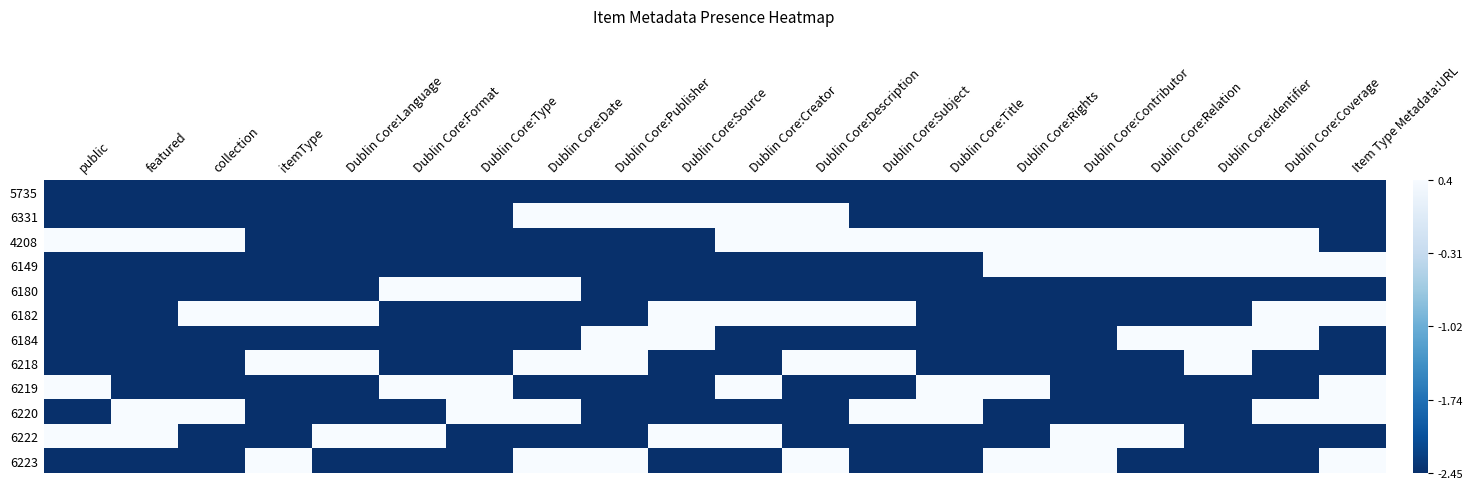

Reading left to right, list all the values displayed in this chart.

5735: public=-2.5	featured=-2.5	collection=-2.5	itemType=-2.5	Dublin Core:Language=-2.5	Dublin Core:Format=-2.5	Dublin Core:Type=-2.5	Dublin Core:Date=-2.5	Dublin Core:Publisher=-2.5	Dublin Core:Source=-2.5	Dublin Core:Creator=-2.5	Dublin Core:Description=-2.5	Dublin Core:Subject=-2.5	Dublin Core:Title=-2.5	Dublin Core:Rights=-2.5	Dublin Core:Contributor=-2.5	Dublin Core:Relation=-2.5	Dublin Core:Identifier=-2.5	Dublin Core:Coverage=-2.5	Item Type Metadata:URL=-2.5
6331: public=-2.5	featured=-2.5	collection=-2.5	itemType=-2.5	Dublin Core:Language=-2.5	Dublin Core:Format=-2.5	Dublin Core:Type=-2.5	Dublin Core:Date=0.4	Dublin Core:Publisher=0.4	Dublin Core:Source=0.4	Dublin Core:Creator=0.4	Dublin Core:Description=0.4	Dublin Core:Subject=-2.5	Dublin Core:Title=-2.5	Dublin Core:Rights=-2.5	Dublin Core:Contributor=-2.5	Dublin Core:Relation=-2.5	Dublin Core:Identifier=-2.5	Dublin Core:Coverage=-2.5	Item Type Metadata:URL=-2.5
4208: public=0.4	featured=0.4	collection=0.4	itemType=-2.5	Dublin Core:Language=-2.5	Dublin Core:Format=-2.5	Dublin Core:Type=-2.5	Dublin Core:Date=-2.5	Dublin Core:Publisher=-2.5	Dublin Core:Source=-2.5	Dublin Core:Creator=0.4	Dublin Core:Description=0.4	Dublin Core:Subject=0.4	Dublin Core:Title=0.4	Dublin Core:Rights=0.4	Dublin Core:Contributor=0.4	Dublin Core:Relation=0.4	Dublin Core:Identifier=0.4	Dublin Core:Coverage=0.4	Item Type Metadata:URL=-2.5
6149: public=-2.5	featured=-2.5	collection=-2.5	itemType=-2.5	Dublin Core:Language=-2.5	Dublin Core:Format=-2.5	Dublin Core:Type=-2.5	Dublin Core:Date=-2.5	Dublin Core:Publisher=-2.5	Dublin Core:Source=-2.5	Dublin Core:Creator=-2.5	Dublin Core:Description=-2.5	Dublin Core:Subject=-2.5	Dublin Core:Title=-2.5	Dublin Core:Rights=0.4	Dublin Core:Contributor=0.4	Dublin Core:Relation=0.4	Dublin Core:Identifier=0.4	Dublin Core:Coverage=0.4	Item Type Metadata:URL=0.4
6180: public=-2.5	featured=-2.5	collection=-2.5	itemType=-2.5	Dublin Core:Language=-2.5	Dublin Core:Format=0.4	Dublin Core:Type=0.4	Dublin Core:Date=0.4	Dublin Core:Publisher=-2.5	Dublin Core:Source=-2.5	Dublin Core:Creator=-2.5	Dublin Core:Description=-2.5	Dublin Core:Subject=-2.5	Dublin Core:Title=-2.5	Dublin Core:Rights=-2.5	Dublin Core:Contributor=-2.5	Dublin Core:Relation=-2.5	Dublin Core:Identifier=-2.5	Dublin Core:Coverage=-2.5	Item Type Metadata:URL=-2.5
6182: public=-2.5	featured=-2.5	collection=0.4	itemType=0.4	Dublin Core:Language=0.4	Dublin Core:Format=-2.5	Dublin Core:Type=-2.5	Dublin Core:Date=-2.5	Dublin Core:Publisher=-2.5	Dublin Core:Source=0.4	Dublin Core:Creator=0.4	Dublin Core:Description=0.4	Dublin Core:Subject=0.4	Dublin Core:Title=-2.5	Dublin Core:Rights=-2.5	Dublin Core:Contributor=-2.5	Dublin Core:Relation=-2.5	Dublin Core:Identifier=-2.5	Dublin Core:Coverage=0.4	Item Type Metadata:URL=0.4
6184: public=-2.5	featured=-2.5	collection=-2.5	itemType=-2.5	Dublin Core:Language=-2.5	Dublin Core:Format=-2.5	Dublin Core:Type=-2.5	Dublin Core:Date=-2.5	Dublin Core:Publisher=0.4	Dublin Core:Source=0.4	Dublin Core:Creator=-2.5	Dublin Core:Description=-2.5	Dublin Core:Subject=-2.5	Dublin Core:Title=-2.5	Dublin Core:Rights=-2.5	Dublin Core:Contributor=-2.5	Dublin Core:Relation=0.4	Dublin Core:Identifier=0.4	Dublin Core:Coverage=0.4	Item Type Metadata:URL=-2.5
6218: public=-2.5	featured=-2.5	collection=-2.5	itemType=0.4	Dublin Core:Language=0.4	Dublin Core:Format=-2.5	Dublin Core:Type=-2.5	Dublin Core:Date=0.4	Dublin Core:Publisher=0.4	Dublin Core:Source=-2.5	Dublin Core:Creator=-2.5	Dublin Core:Description=0.4	Dublin Core:Subject=0.4	Dublin Core:Title=-2.5	Dublin Core:Rights=-2.5	Dublin Core:Contributor=-2.5	Dublin Core:Relation=-2.5	Dublin Core:Identifier=0.4	Dublin Core:Coverage=-2.5	Item Type Metadata:URL=-2.5
6219: public=0.4	featured=-2.5	collection=-2.5	itemType=-2.5	Dublin Core:Language=-2.5	Dublin Core:Format=0.4	Dublin Core:Type=0.4	Dublin Core:Date=-2.5	Dublin Core:Publisher=-2.5	Dublin Core:Source=-2.5	Dublin Core:Creator=0.4	Dublin Core:Description=-2.5	Dublin Core:Subject=-2.5	Dublin Core:Title=0.4	Dublin Core:Rights=0.4	Dublin Core:Contributor=-2.5	Dublin Core:Relation=-2.5	Dublin Core:Identifier=-2.5	Dublin Core:Coverage=-2.5	Item Type Metadata:URL=0.4
6220: public=-2.5	featured=0.4	collection=0.4	itemType=-2.5	Dublin Core:Language=-2.5	Dublin Core:Format=-2.5	Dublin Core:Type=0.4	Dublin Core:Date=0.4	Dublin Core:Publisher=-2.5	Dublin Core:Source=-2.5	Dublin Core:Creator=-2.5	Dublin Core:Description=-2.5	Dublin Core:Subject=0.4	Dublin Core:Title=0.4	Dublin Core:Rights=-2.5	Dublin Core:Contributor=-2.5	Dublin Core:Relation=-2.5	Dublin Core:Identifier=-2.5	Dublin Core:Coverage=0.4	Item Type Metadata:URL=0.4
6222: public=0.4	featured=0.4	collection=-2.5	itemType=-2.5	Dublin Core:Language=0.4	Dublin Core:Format=0.4	Dublin Core:Type=-2.5	Dublin Core:Date=-2.5	Dublin Core:Publisher=-2.5	Dublin Core:Source=0.4	Dublin Core:Creator=0.4	Dublin Core:Description=-2.5	Dublin Core:Subject=-2.5	Dublin Core:Title=-2.5	Dublin Core:Rights=-2.5	Dublin Core:Contributor=0.4	Dublin Core:Relation=0.4	Dublin Core:Identifier=-2.5	Dublin Core:Coverage=-2.5	Item Type Metadata:URL=-2.5
6223: public=-2.5	featured=-2.5	collection=-2.5	itemType=0.4	Dublin Core:Language=-2.5	Dublin Core:Format=-2.5	Dublin Core:Type=-2.5	Dublin Core:Date=0.4	Dublin Core:Publisher=0.4	Dublin Core:Source=-2.5	Dublin Core:Creator=-2.5	Dublin Core:Description=0.4	Dublin Core:Subject=-2.5	Dublin Core:Title=-2.5	Dublin Core:Rights=0.4	Dublin Core:Contributor=0.4	Dublin Core:Relation=-2.5	Dublin Core:Identifier=-2.5	Dublin Core:Coverage=-2.5	Item Type Metadata:URL=0.4